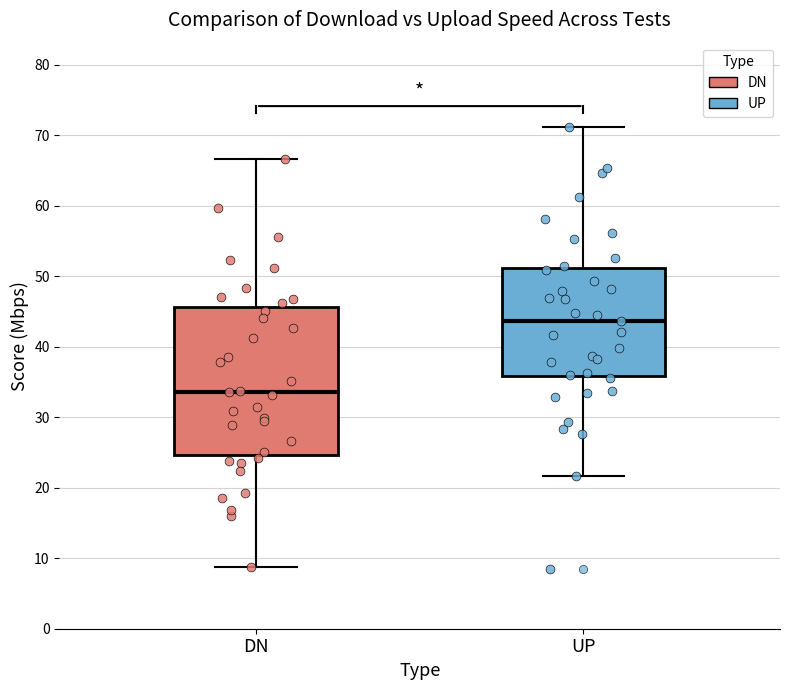

Reading left to right, read every box against the y-axis: the position of its median line, the range the box covers, and the ends of its whiskers. The values are not printed on the chart, so give them approximately, as read against the axis.

DN: median 34, box 25 to 46, whiskers 9 to 67
UP: median 44, box 36 to 51, whiskers 22 to 71